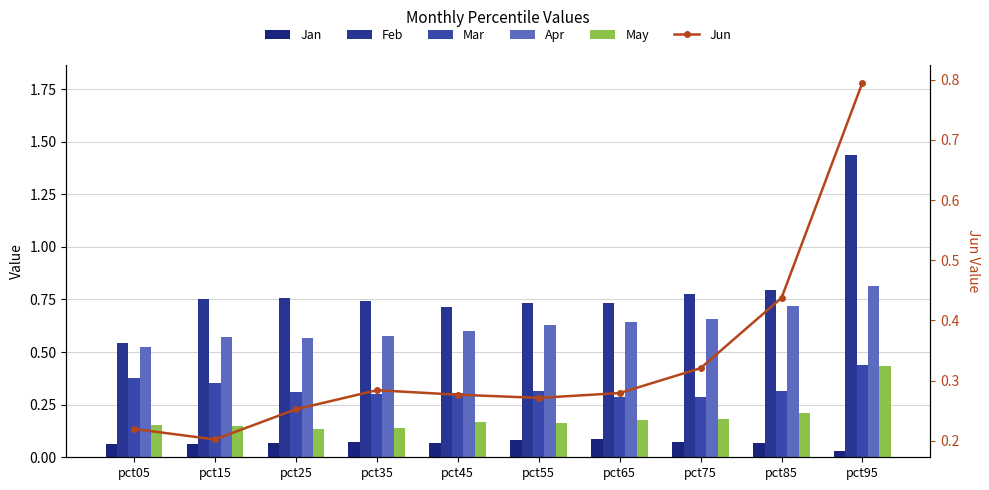

Reading left to right, extract all data points from this chart.

Jan: 0.1	0.1	0.1	0.1	0.1	0.1	0.1	0.1	0.1	0.0
Feb: 0.5	0.8	0.8	0.7	0.7	0.7	0.7	0.8	0.8	1.4
Mar: 0.4	0.4	0.3	0.3	0.3	0.3	0.3	0.3	0.3	0.4
Apr: 0.5	0.6	0.6	0.6	0.6	0.6	0.6	0.7	0.7	0.8
May: 0.2	0.2	0.1	0.1	0.2	0.2	0.2	0.2	0.2	0.4
Jun: 0.2	0.2	0.3	0.3	0.3	0.3	0.3	0.3	0.4	0.8